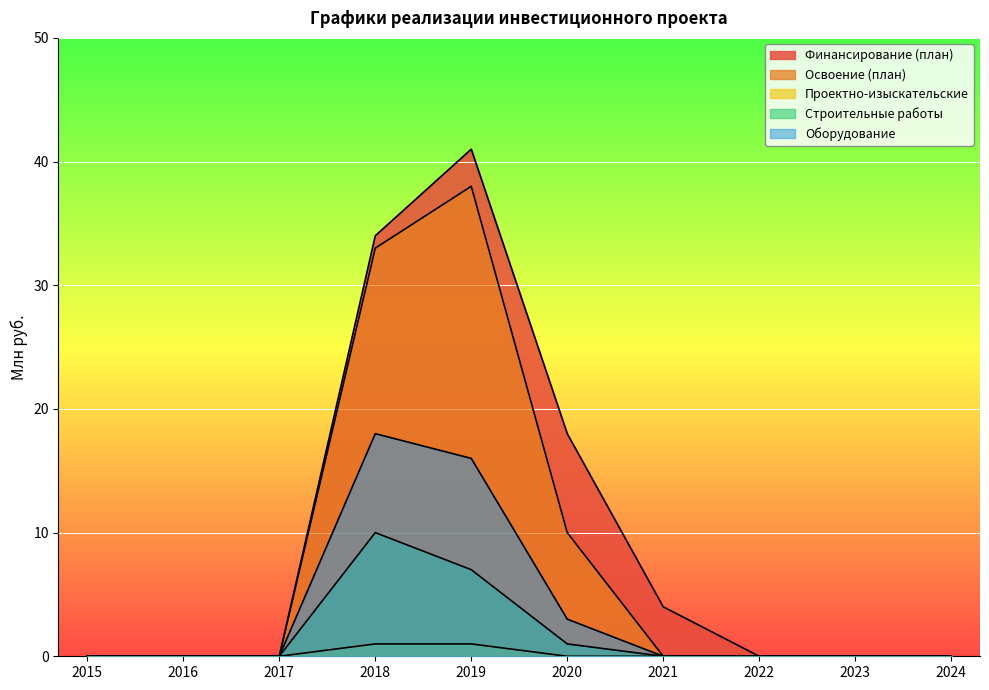

Reading left to right, transcribe all the data shown in this chart.

Финансирование (план): 0	0	0	34	41	18	4	0	0	0
Освоение (план): 0	0	0	33	38	10	0	0	0	0
Проектно-изыскательские: 0	0	0	1	1	0	0	0	0	0
Строительные работы: 0	0	0	10	7	1	0	0	0	0
Оборудование: 0	0	0	18	16	3	0	0	0	0